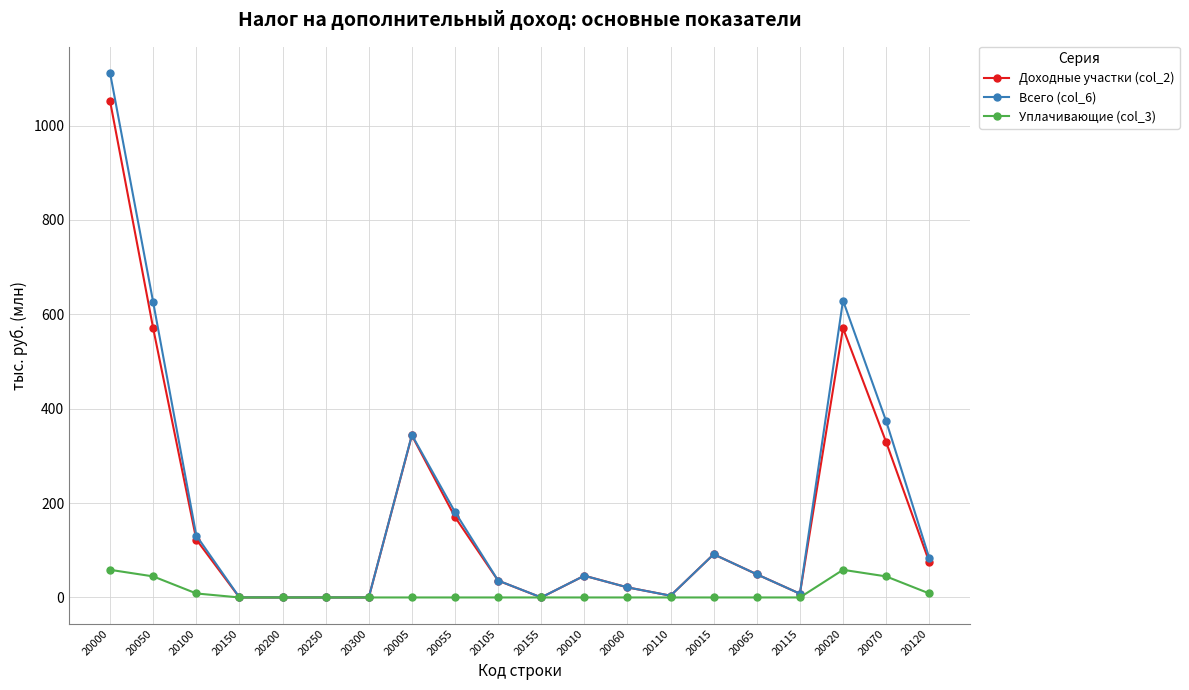

What is the spread (max minus min) of values at 20000?

1052.6